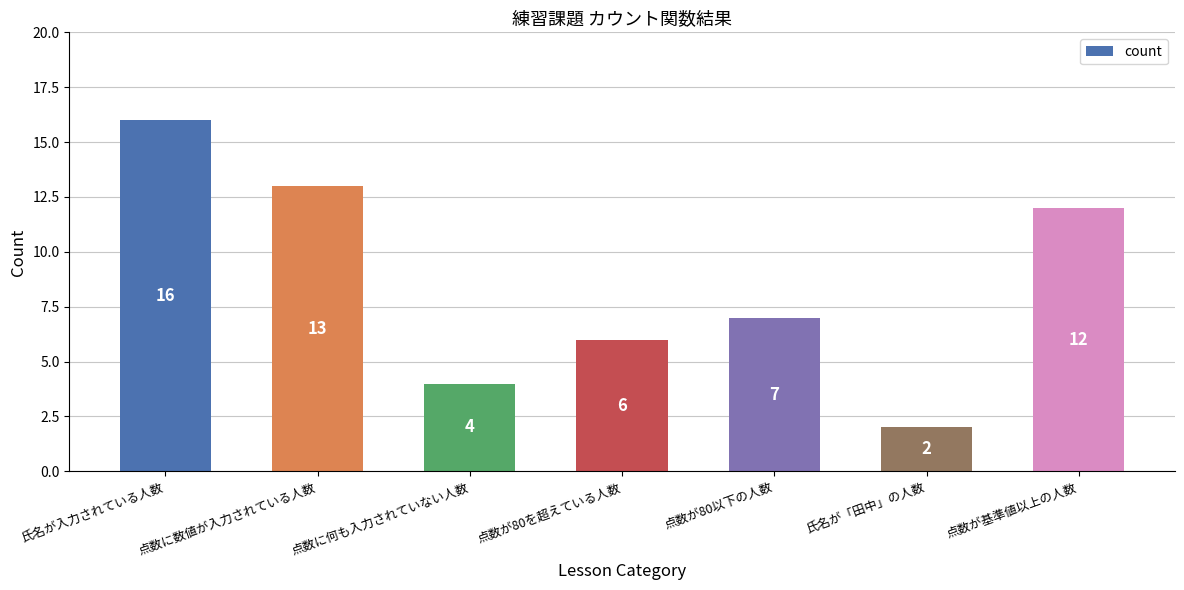

What is the change in value from 氏名が「田中」の人数 to 点数が基準値以上の人数?

+10